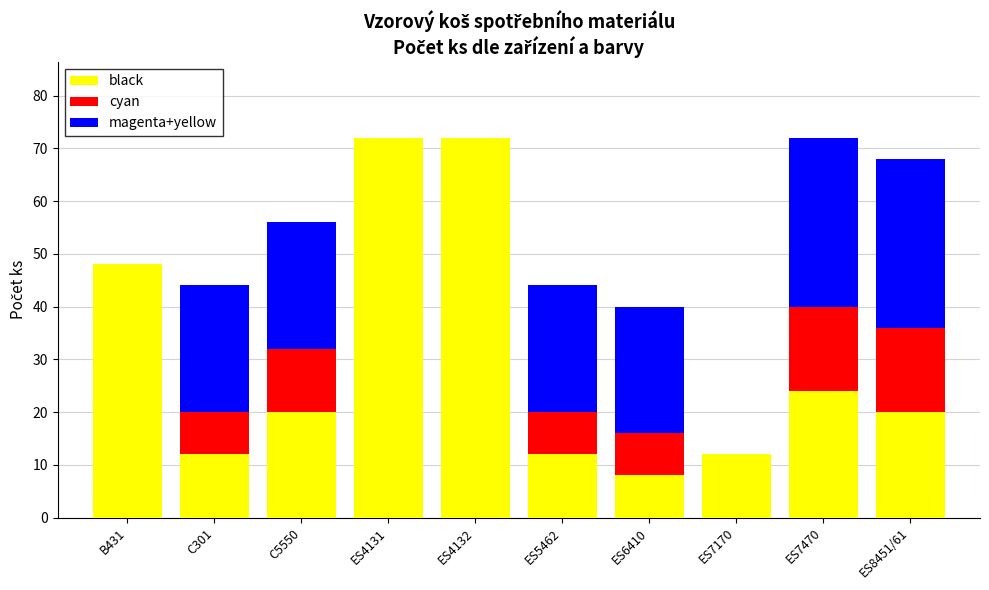

Reading left to right, what are the values for black?

B431=48	C301=12	C5550=20	ES4131=72	ES4132=72	ES5462=12	ES6410=8	ES7170=12	ES7470=24	ES8451/61=20